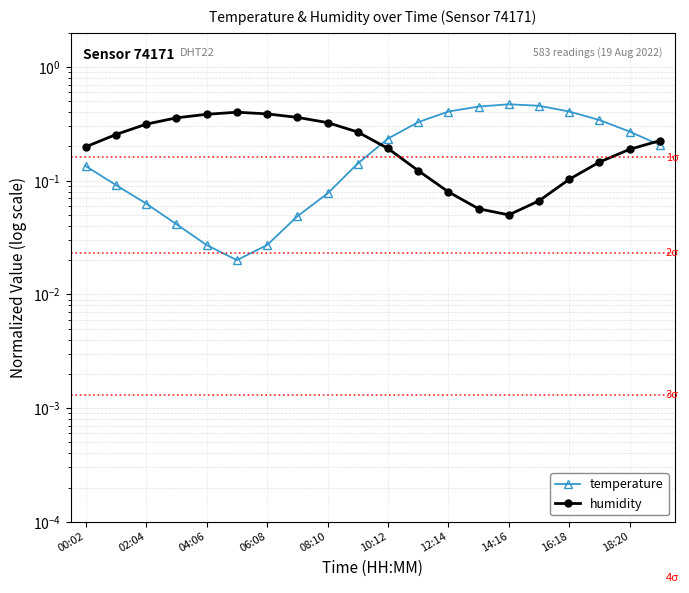

Reading left to right, list all the values displayed in this chart.

temperature: 0.1	0.1	0.1	0.0	0.0	0.0	0.0	0.0	0.1	0.1	0.2	0.3	0.4	0.4	0.5	0.5	0.4	0.3	0.3	0.2
humidity: 0.2	0.3	0.3	0.4	0.4	0.4	0.4	0.4	0.3	0.3	0.2	0.1	0.1	0.1	0.1	0.1	0.1	0.1	0.2	0.2